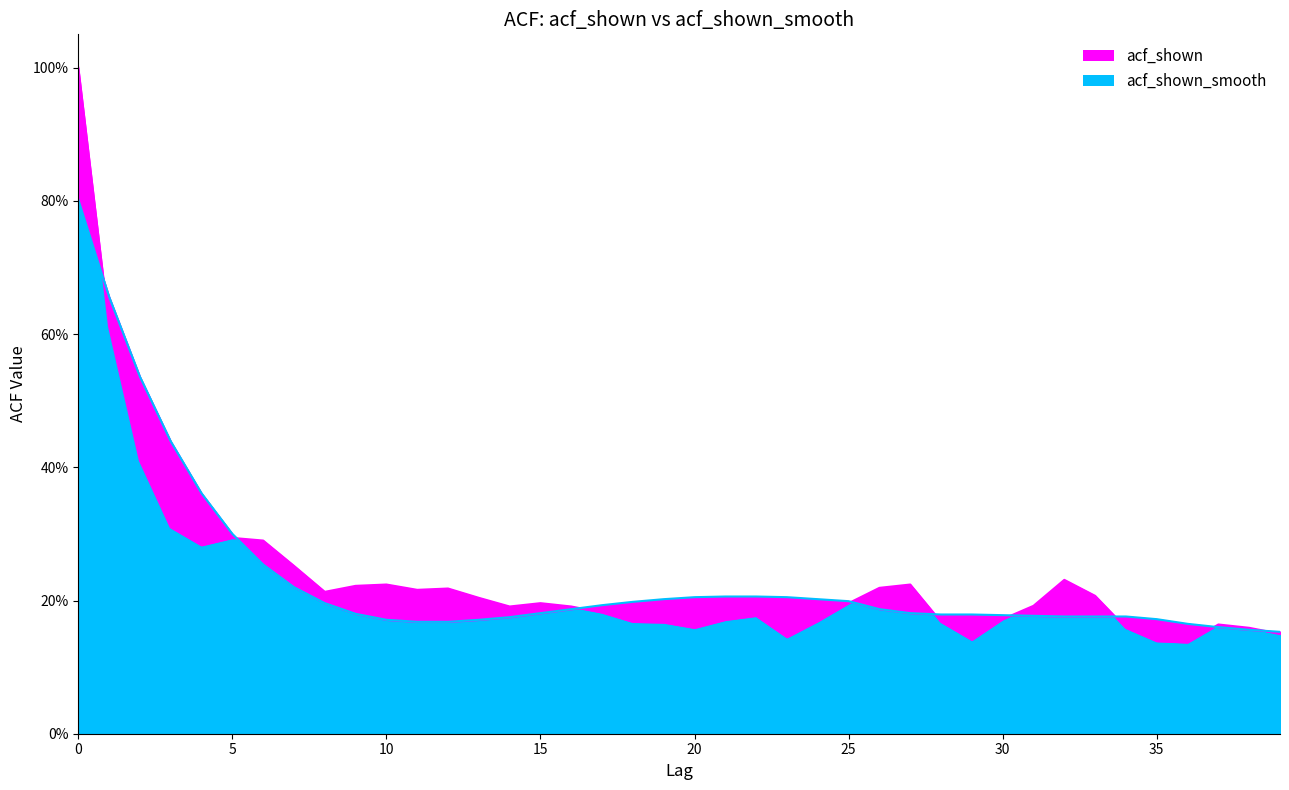

The value of acf_shown_smooth at 20 is 0.2. True or false?

True